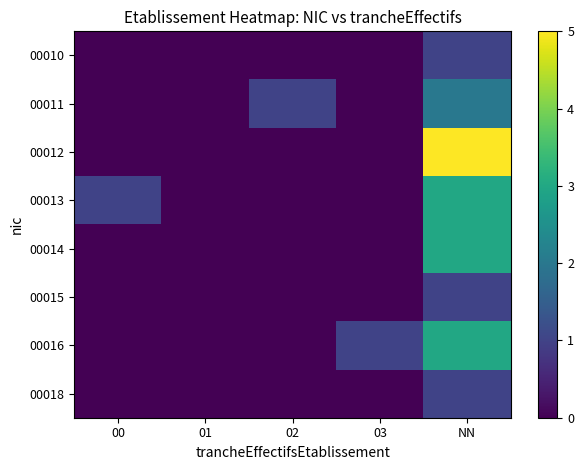

Which series has the largest range (max minus min)?

00012